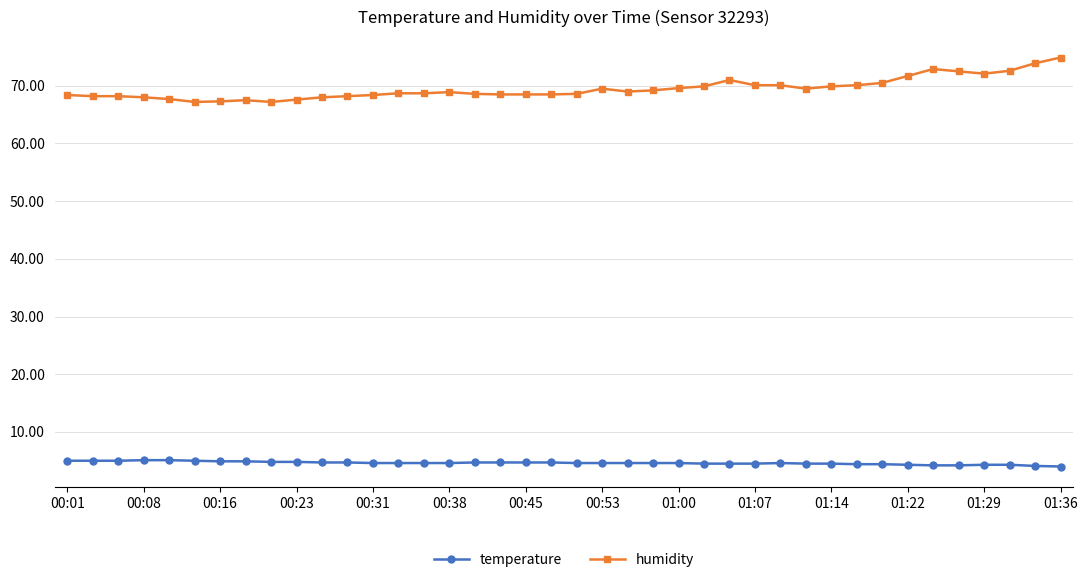

What is the maximum value for humidity?

74.9